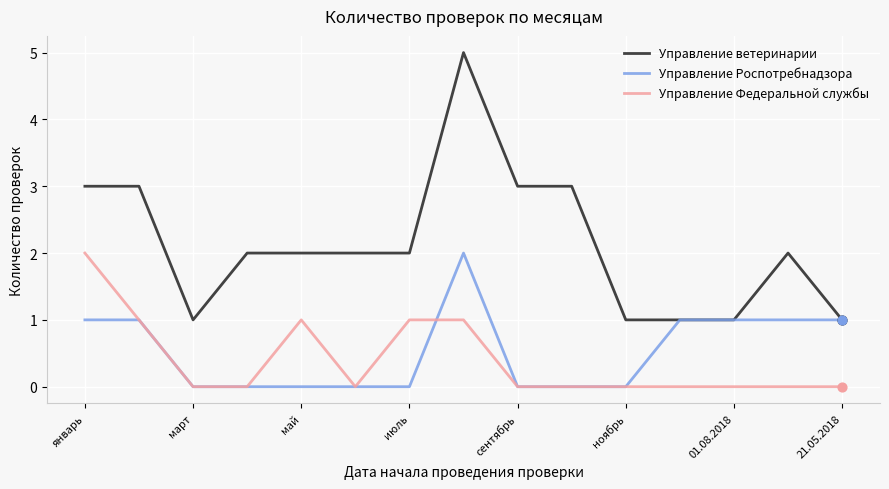

True or false: Управление Федеральной службы and Управление ветеринарии intersect in this chart.

False